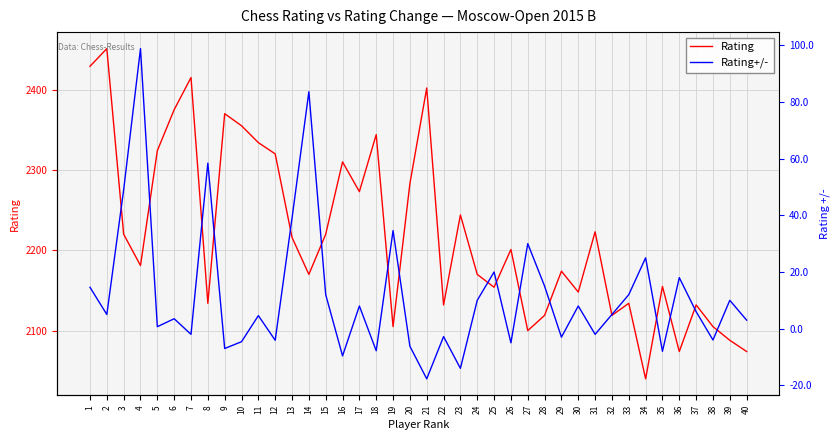

Rank the categories by Rating+/- value from lowest to highest.

21, 23, 16, 35, 18, 9, 20, 26, 10, 12, 38, 29, 22, 7, 31, 5, 40, 6, 11, 2, 32, 37, 17, 30, 24, 39, 15, 33, 1, 28, 36, 25, 34, 27, 19, 13, 3, 8, 14, 4